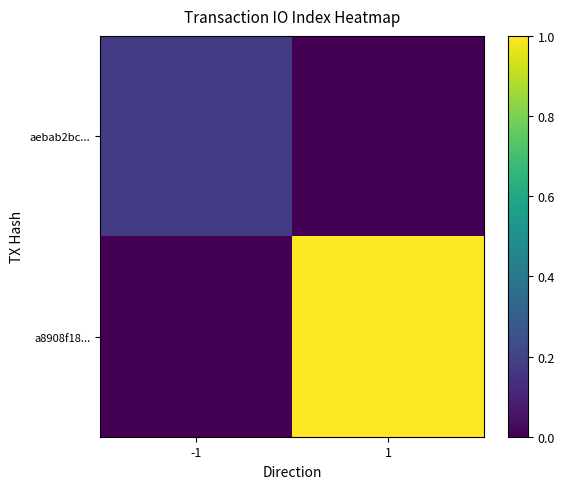

What is the difference between the maximum and minimum values in the a8908f18... series?

1.0